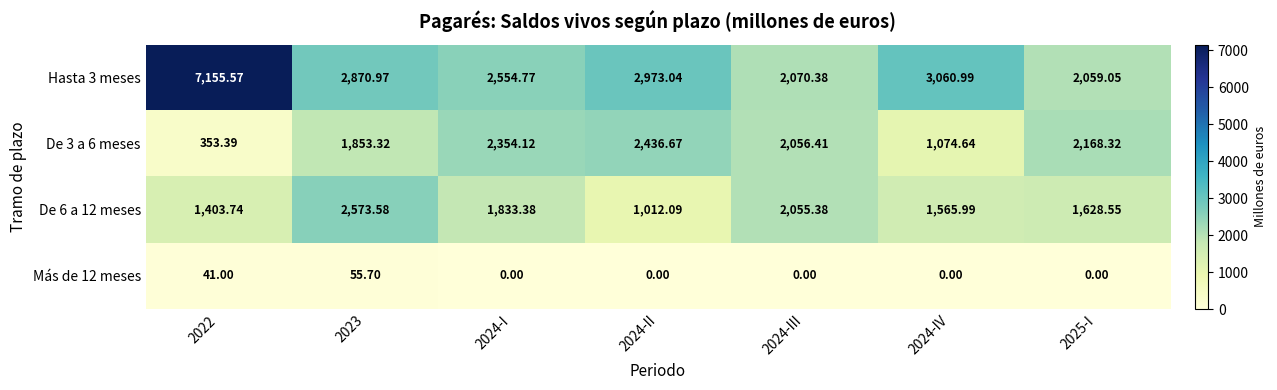

List the series in order of their peak value, lowest first.

Más de 12 meses, De 3 a 6 meses, De 6 a 12 meses, Hasta 3 meses